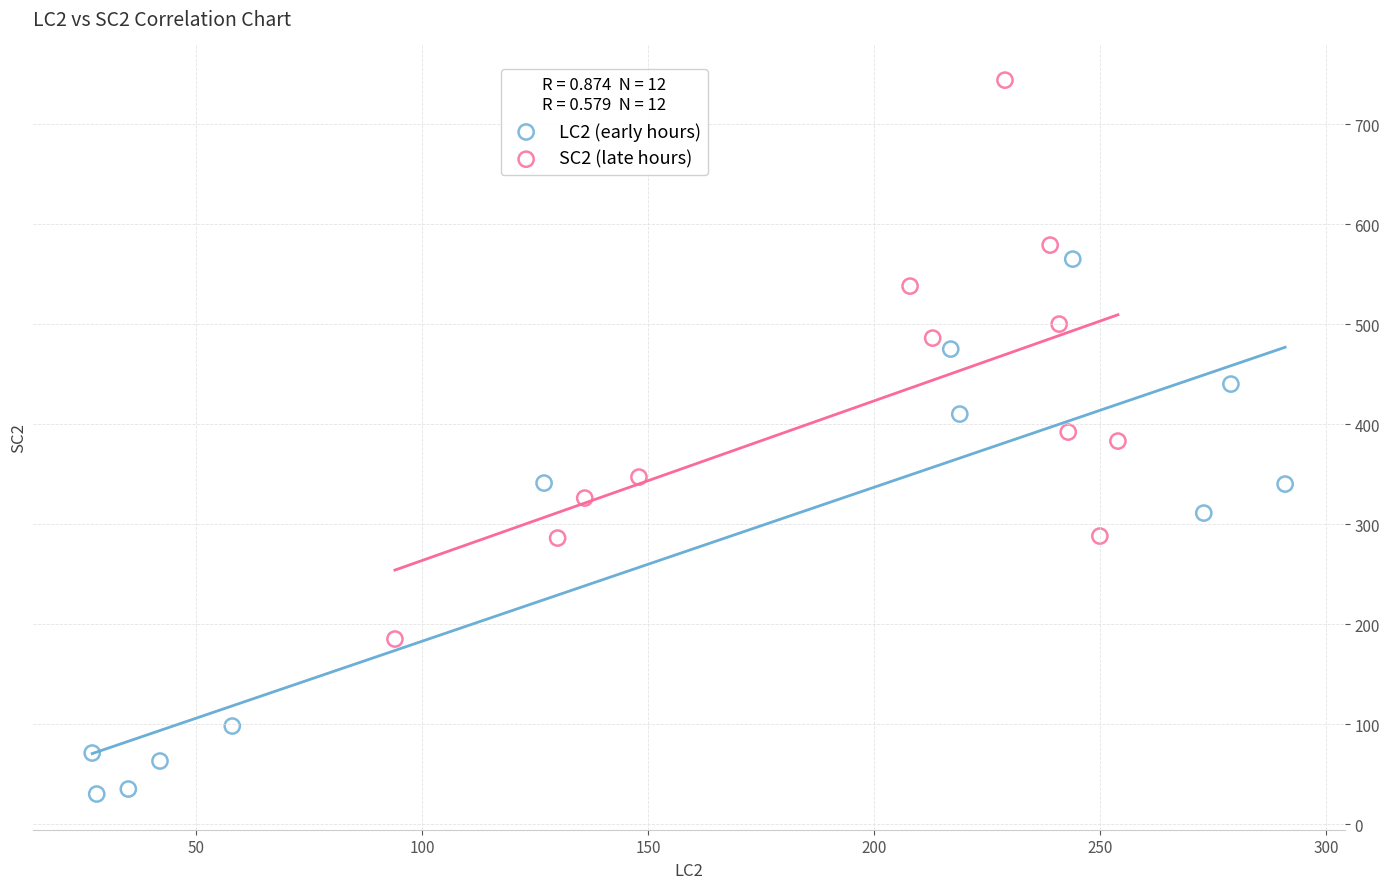

Which series contains the highest Y value?

SC2 (late hours)